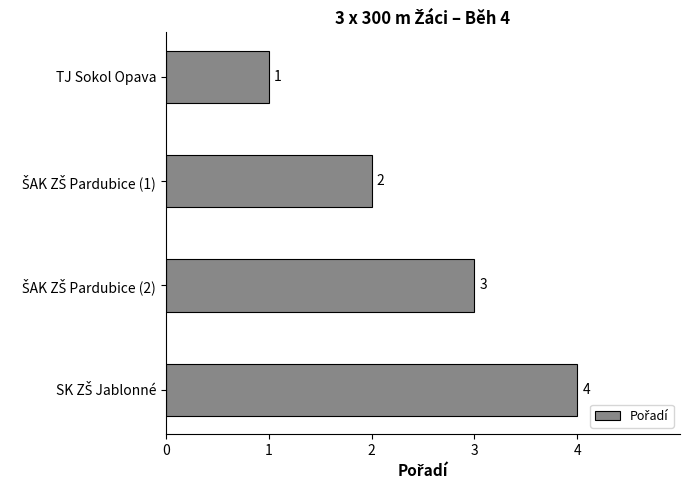

Count the values in the range 2 to 4.

3